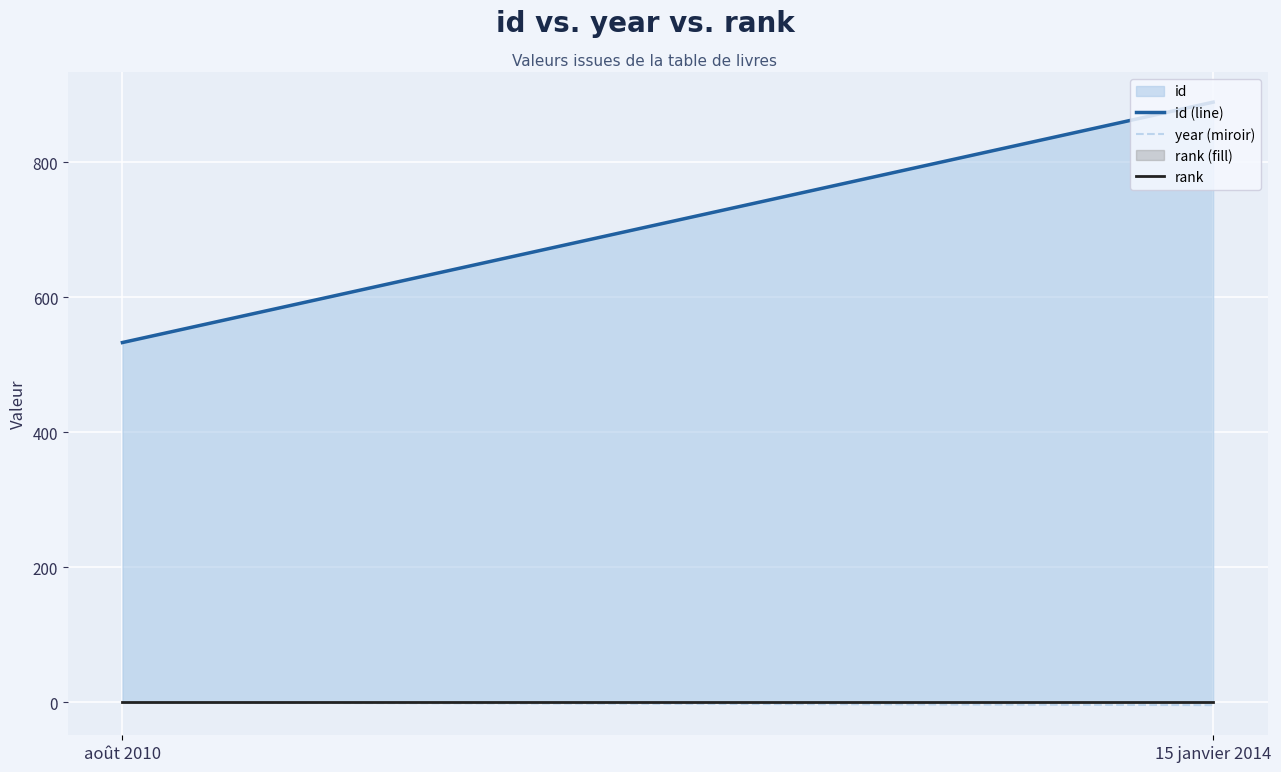

What is the minimum value shown in the chart?

1